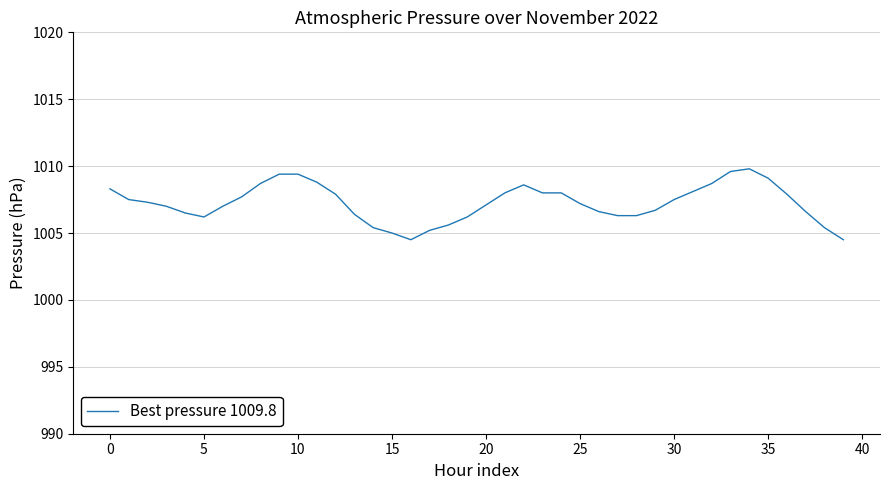

What is the difference between the second highest and second lowest values?

5.1